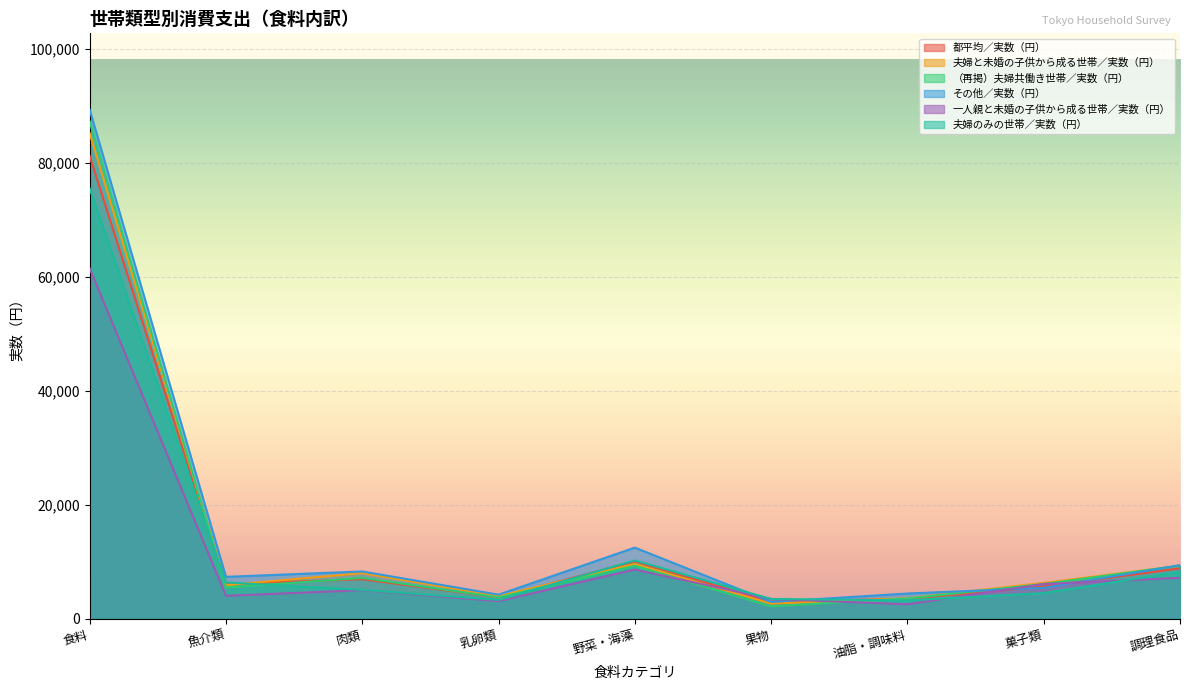

Which has a higher value, 果物 or 魚介類?

魚介類